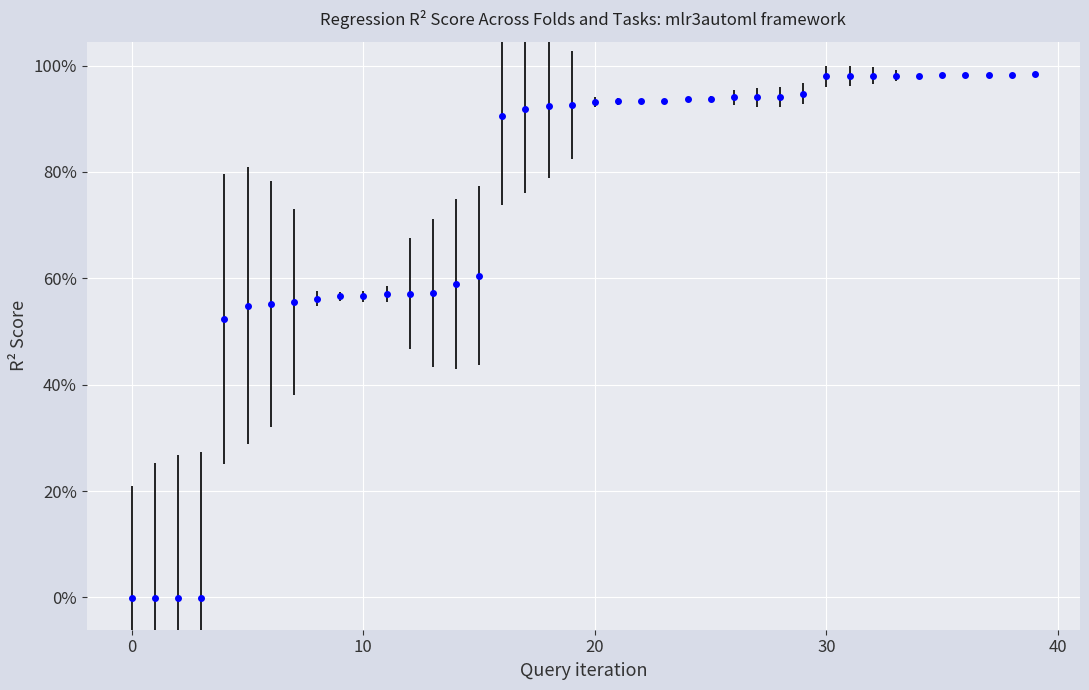

Is this an area chart (filled region under the line)?

No